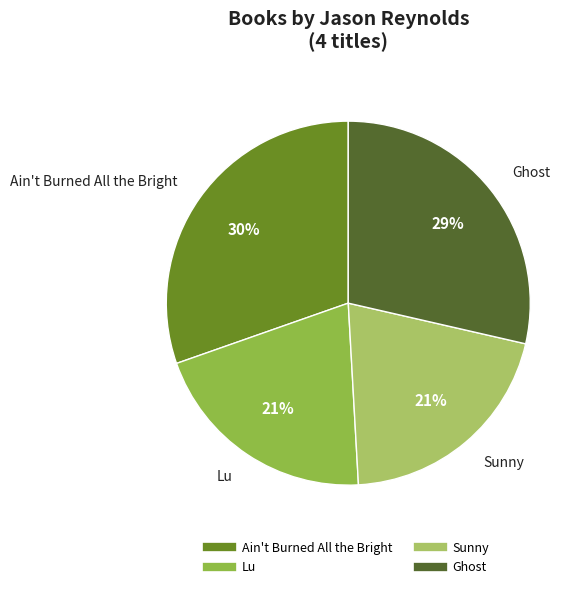

Does Lu represent more than half of the total?

No